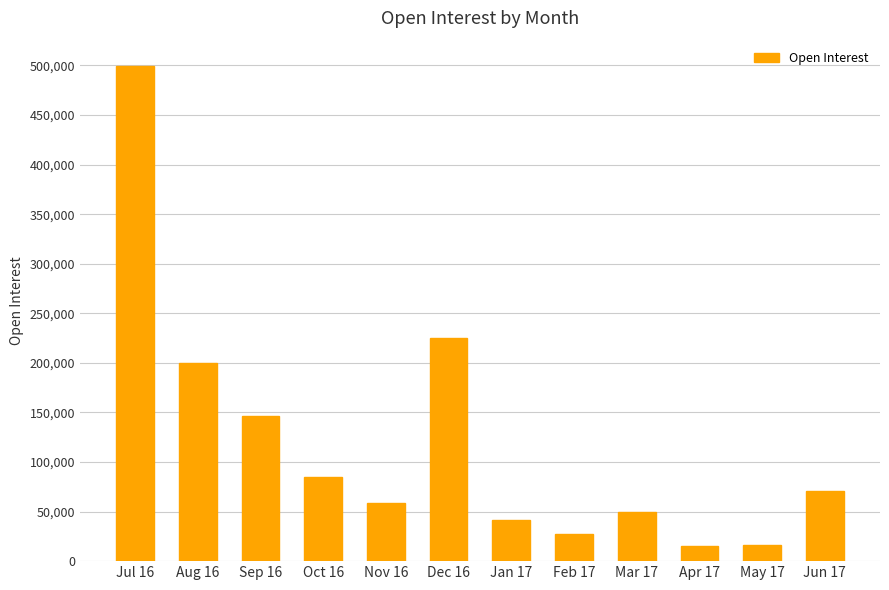

Is it true that the value at Apr 17 is 15305?

True